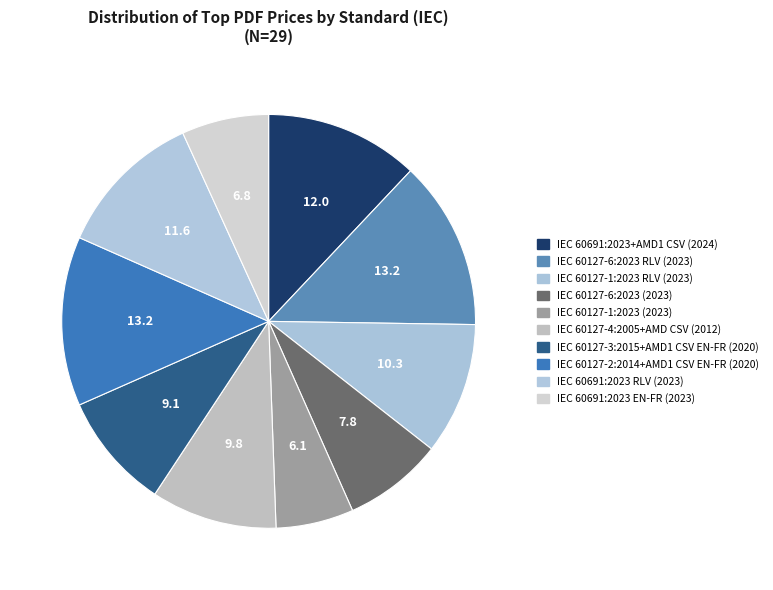

To the nearest percent, what is the average slice percentage?

10%